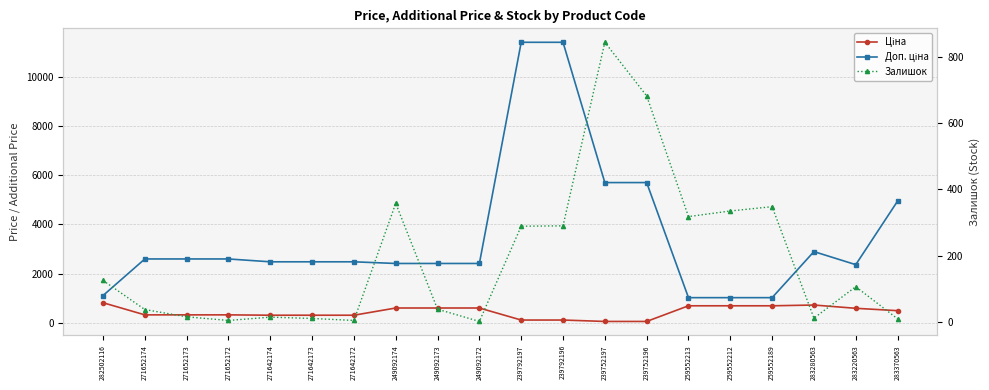

What is the total value across all series at 249092174?

3376.6